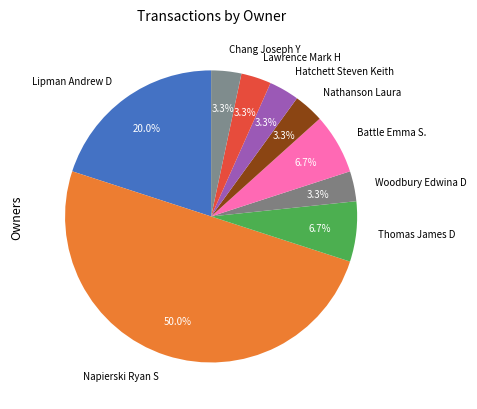

Is Chang Joseph Y the majority of the pie?

No